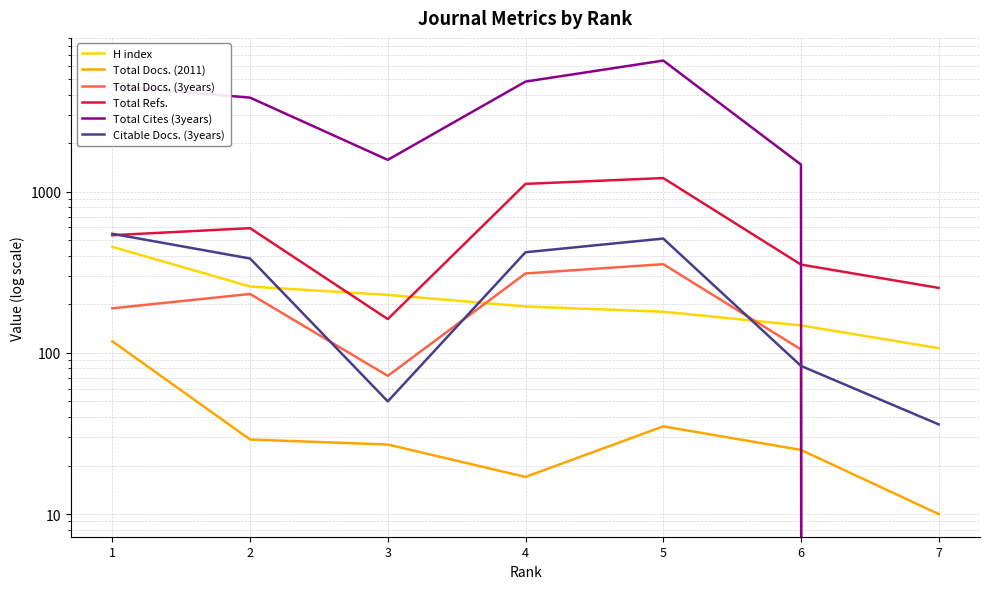

What is the difference between the second highest and minimum values in the Total Docs. (3years) series?

311